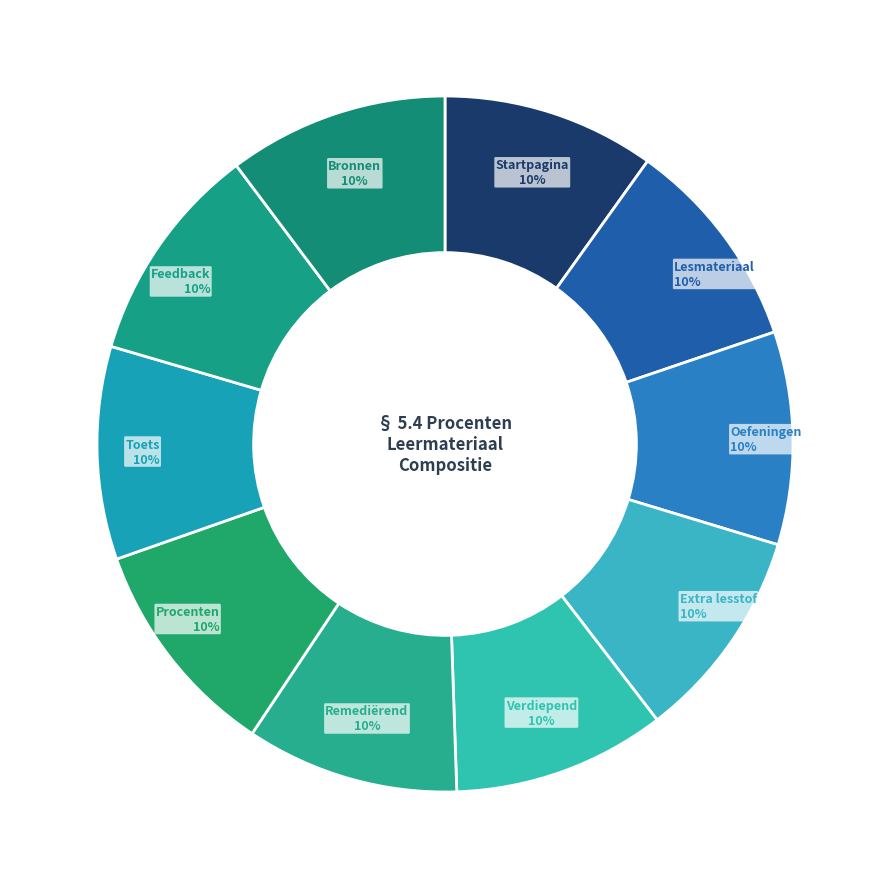

Approximately how many times larger is the value at Oefeningen compared to Toets?

1.0